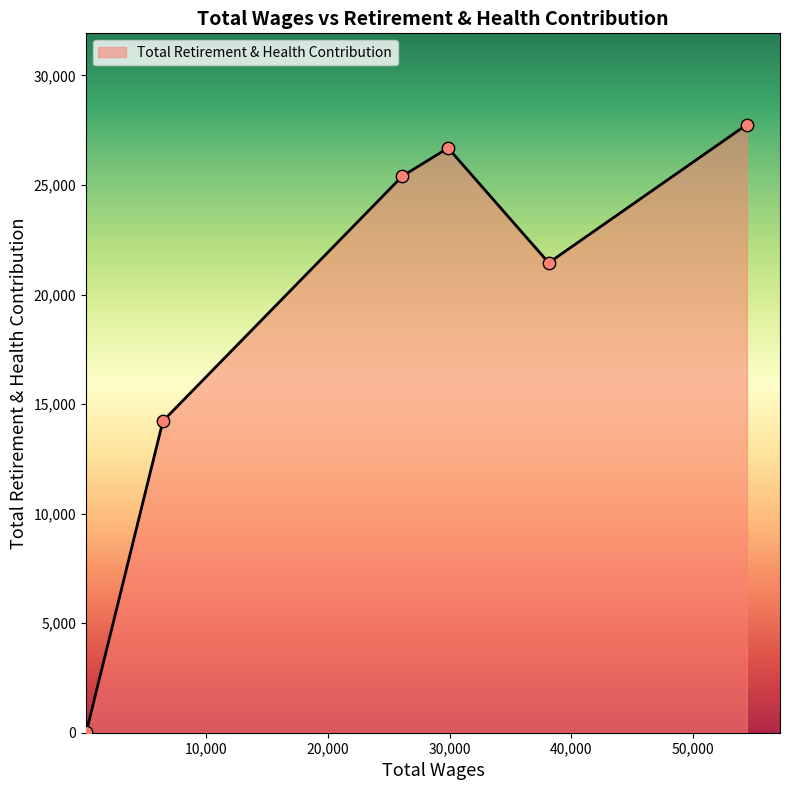

What is the average value?

19259